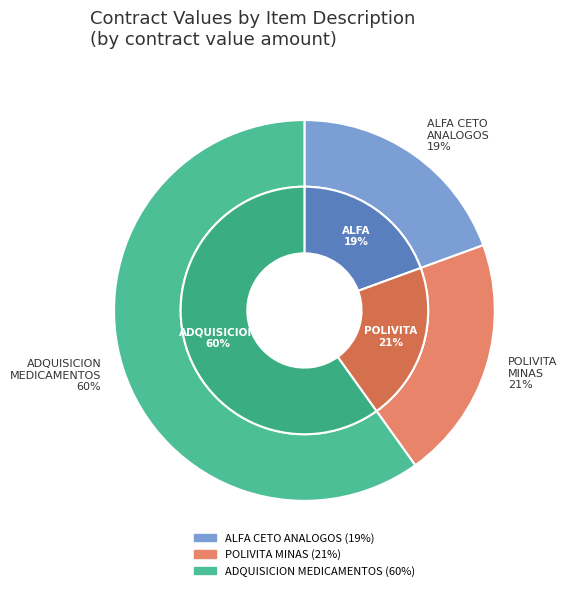

What percentage is the POLIVITAMINAS Y MINERALES slice, to the nearest percent?

21%